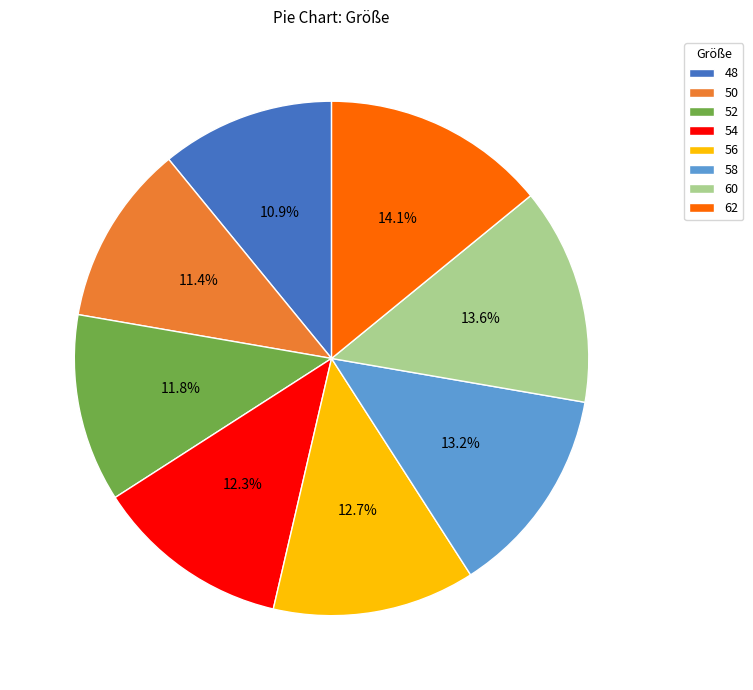

What percentage is NOT represented by 56?

87.3%